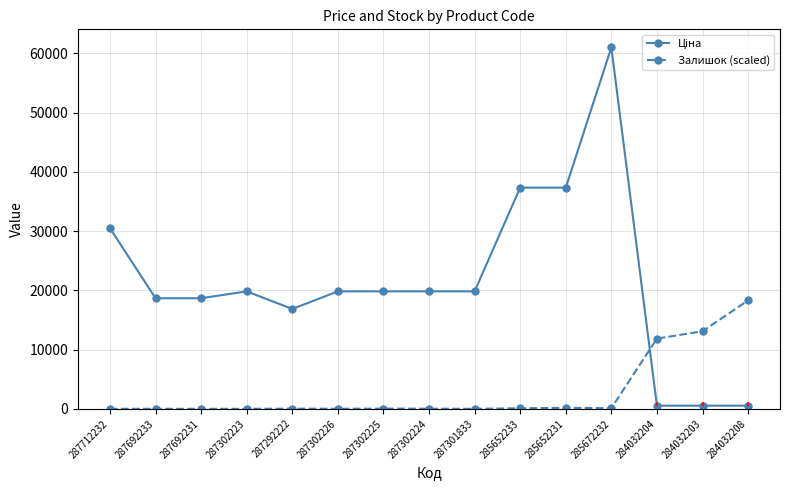

Reading left to right, extract all data points from this chart.

Ціна: 30512.3	18671.5	18671.5	19831.1	16863.2	19831.1	19831.1	19831.1	19831.1	37343.0	37343.0	61024.7	535.4	535.4	535.4
Залишок (scaled): 0.0	0.0	0.0	0.0	29.9	7.5	37.3	22.4	0.0	89.6	164.2	111.9	11851.7	13105.5	18307.4